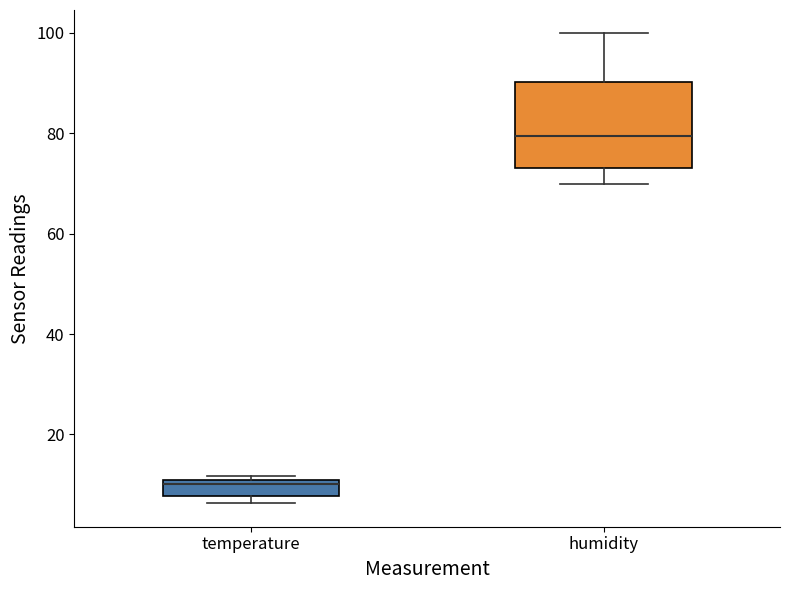

Which box's median line is the lowest?

temperature